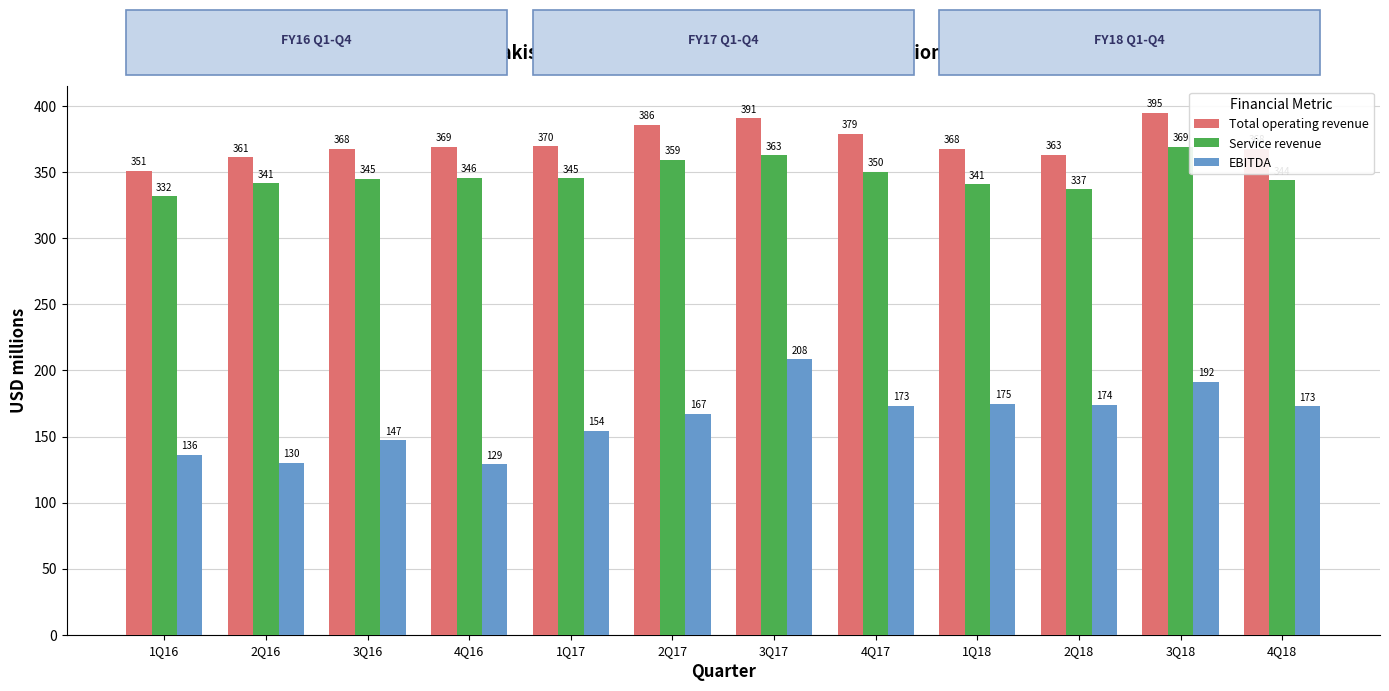

Which series has the widest spread of values?

EBITDA